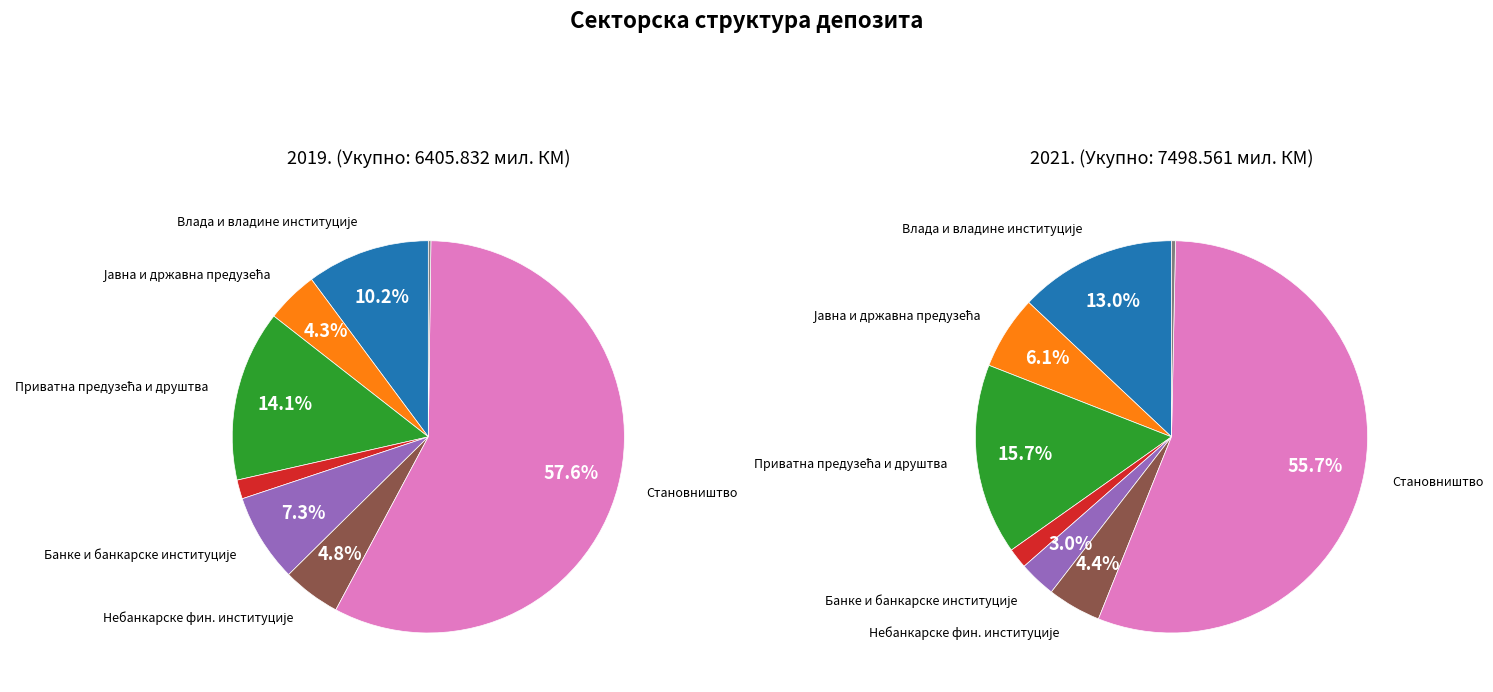

True or false: Јавна и државна предузећа accounts for 18% of the total.

False